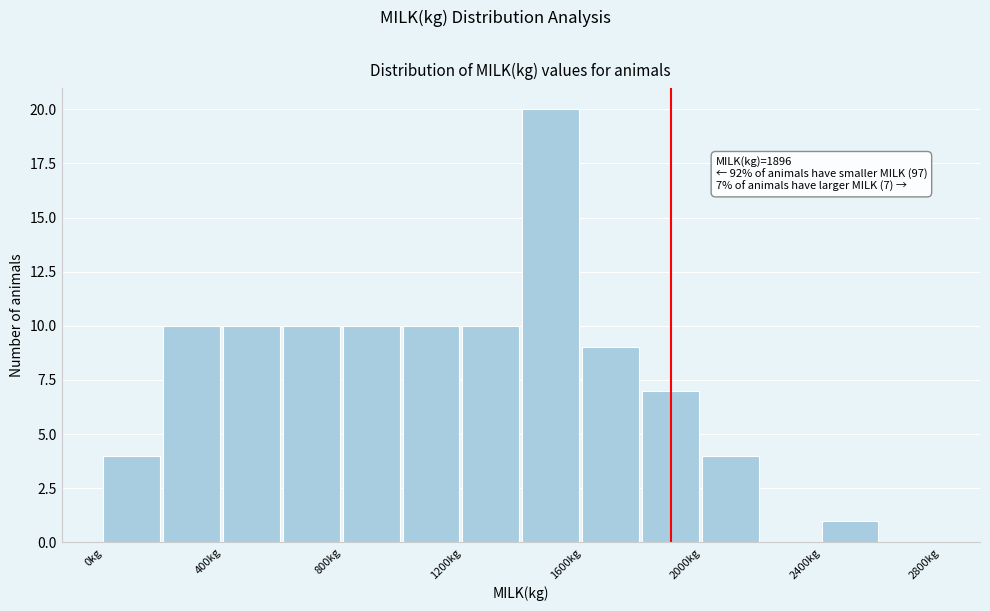

Over which range of the x-axis is the bar tallest?

1400 to 1600